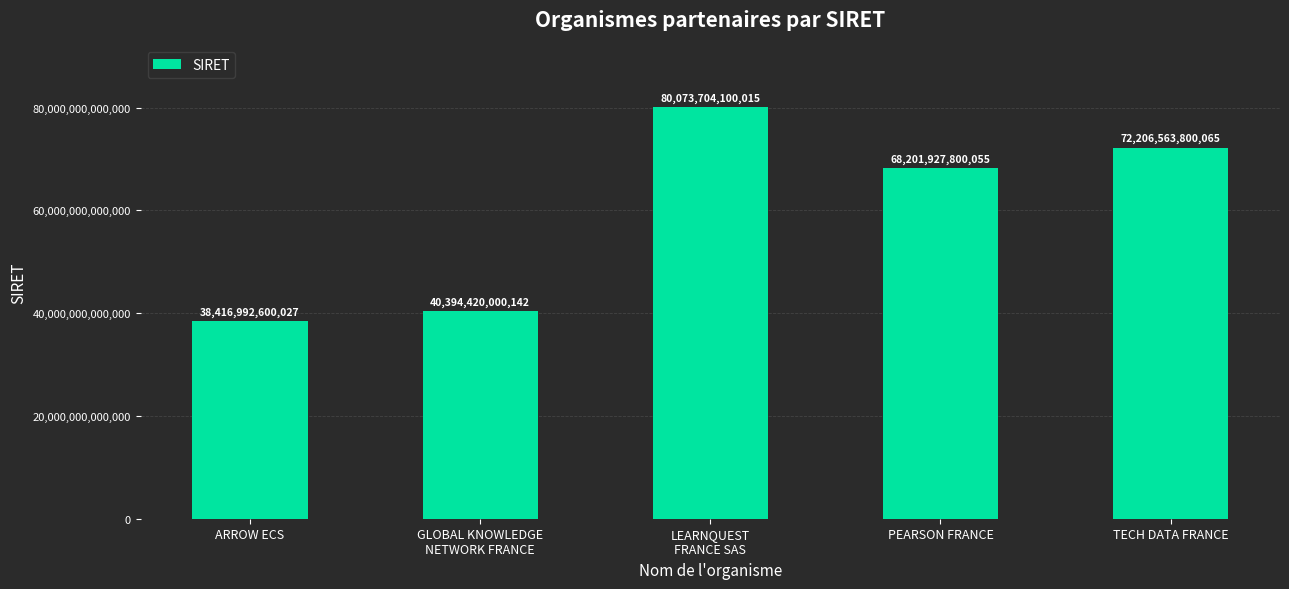

List the labels in order of value, largest first.

LEARNQUEST
FRANCE SAS, TECH DATA FRANCE, PEARSON FRANCE, GLOBAL KNOWLEDGE
NETWORK FRANCE, ARROW ECS